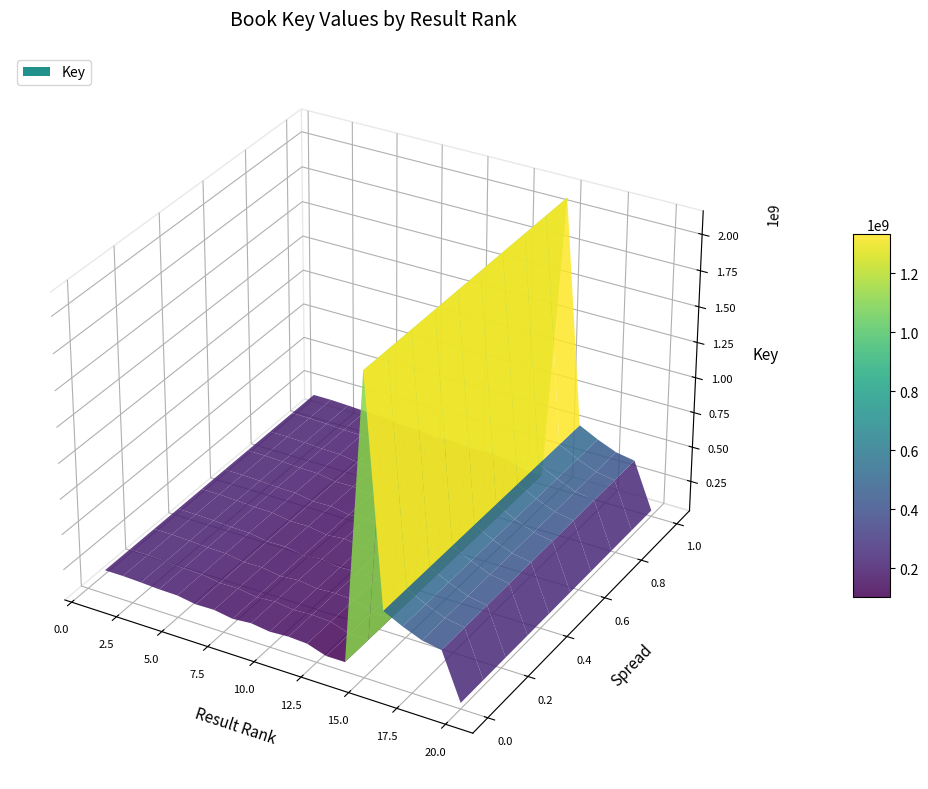

Reading left to right, extract all data points from this chart.

205584576	205585206	200570639	193315698	190996997	169616815	172336932	150812389	161976221	144163387	151925446	144519254	100496159	100496199	2117785204	545567605	479361183	425405728	402127293	76048721